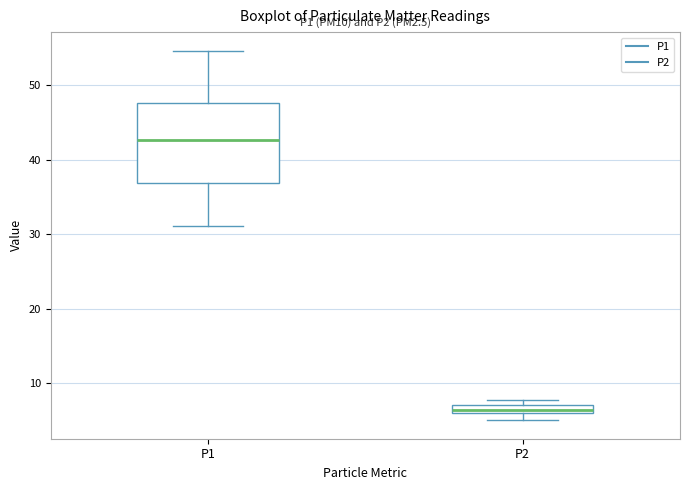

Which box's median line is the lowest?

P2